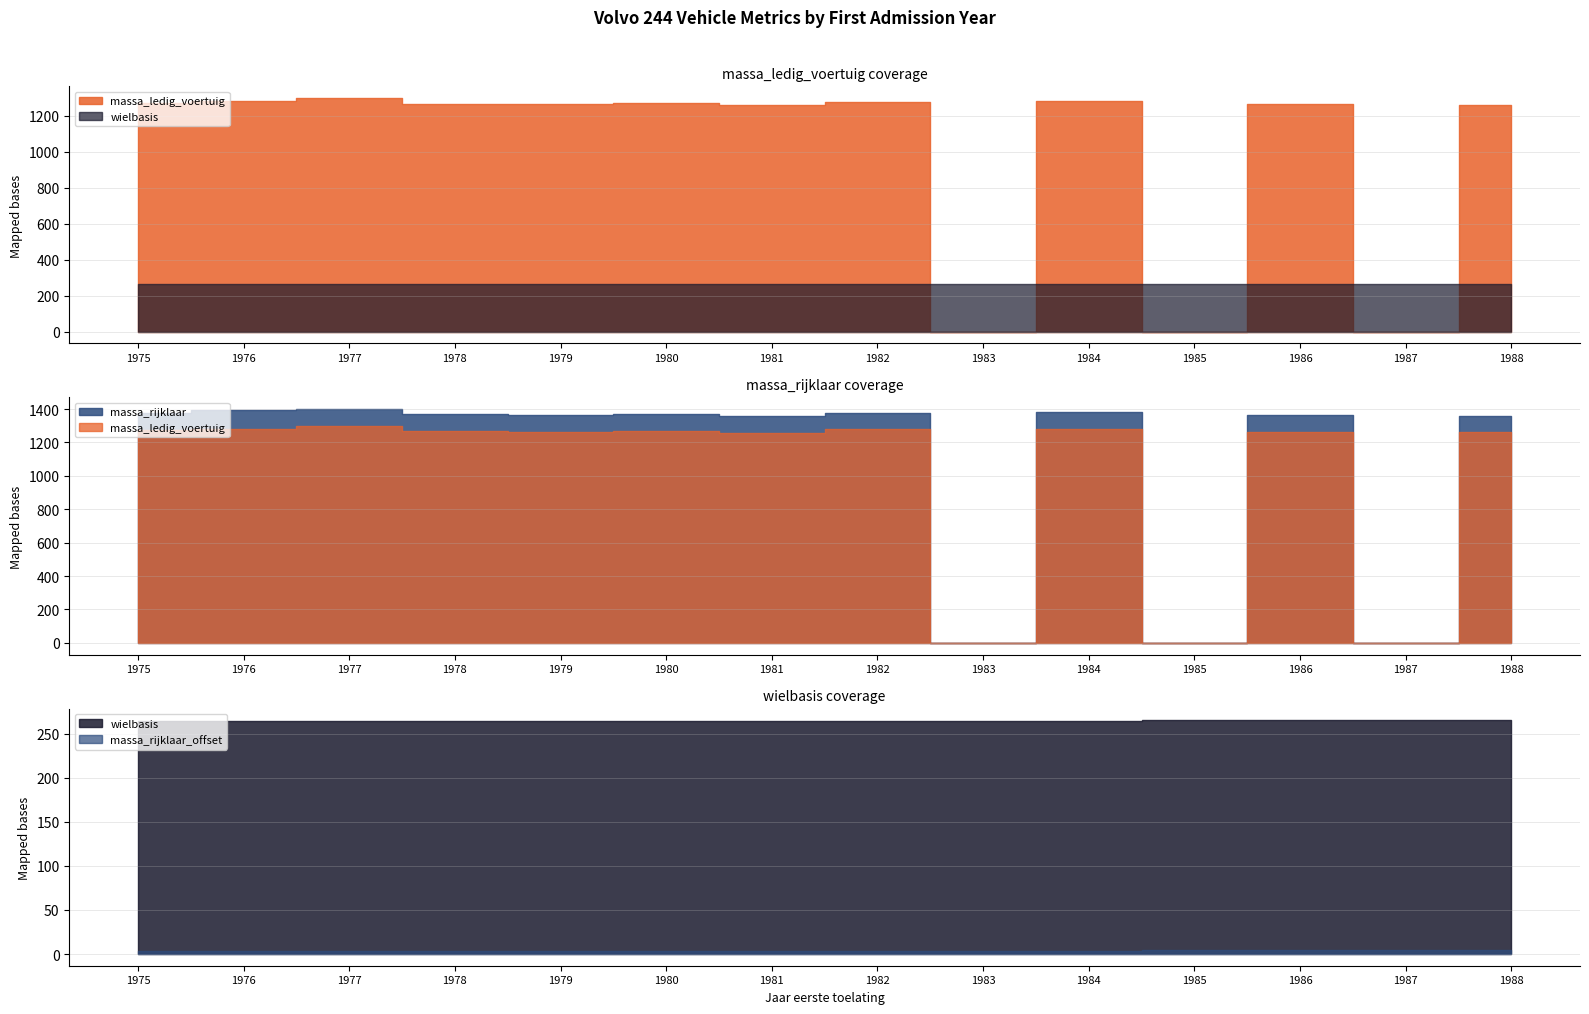

Reading left to right, extract all data points from this chart.

massa_ledig_voertuig: 1975=1274	1976=1283	1977=1299	1978=1268	1979=1264	1980=1270	1981=1258	1982=1278	1983=0	1984=1280	1985=0	1986=1265	1987=0	1988=1260
massa_rijklaar: 1975=1374	1976=1396	1977=1399	1978=1368	1979=1364	1980=1370	1981=1358	1982=1378	1983=0	1984=1380	1985=0	1986=1365	1987=0	1988=1360
wielbasis: 1975=264	1976=264	1977=264	1978=264	1979=264	1980=264	1981=264	1982=264	1983=264	1984=264	1985=265	1986=265	1987=265	1988=265